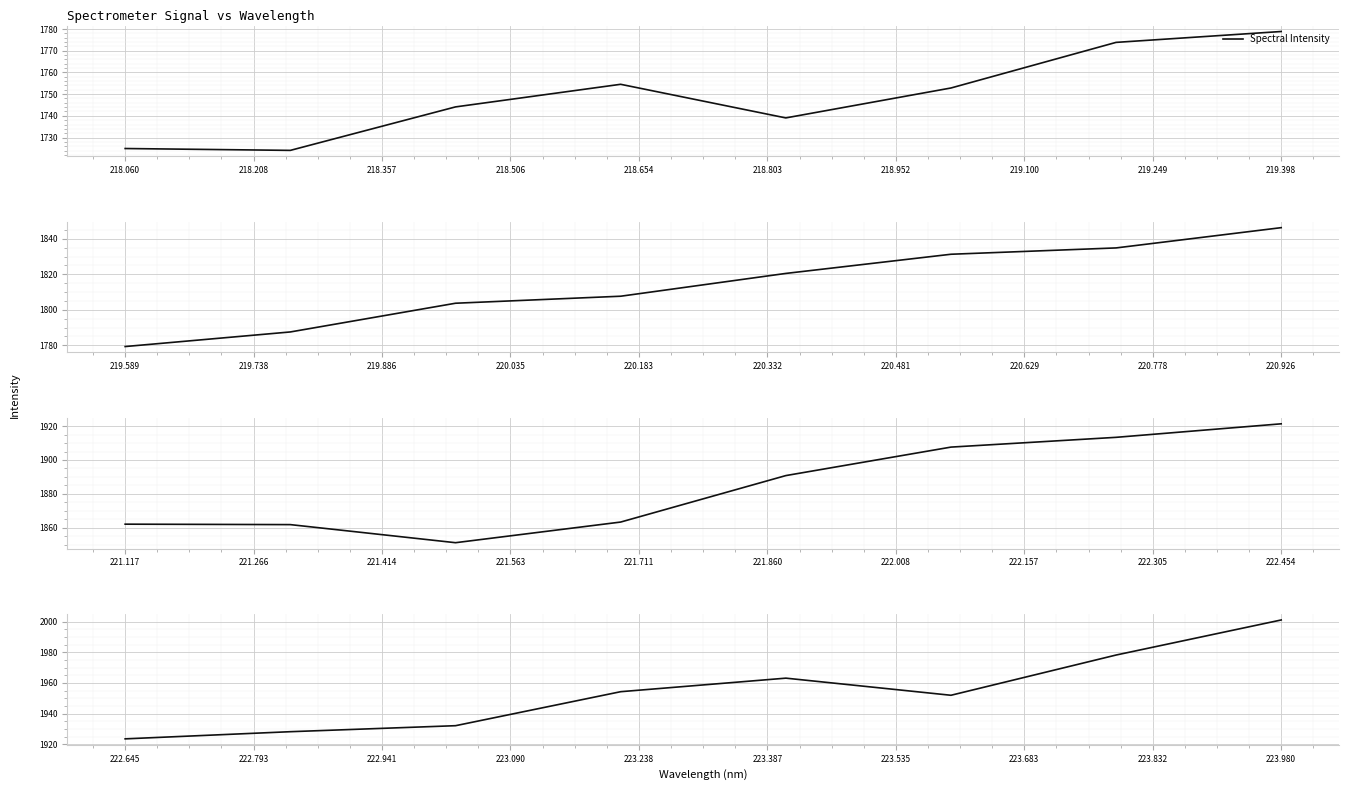

What position from the left is 218.803?

6